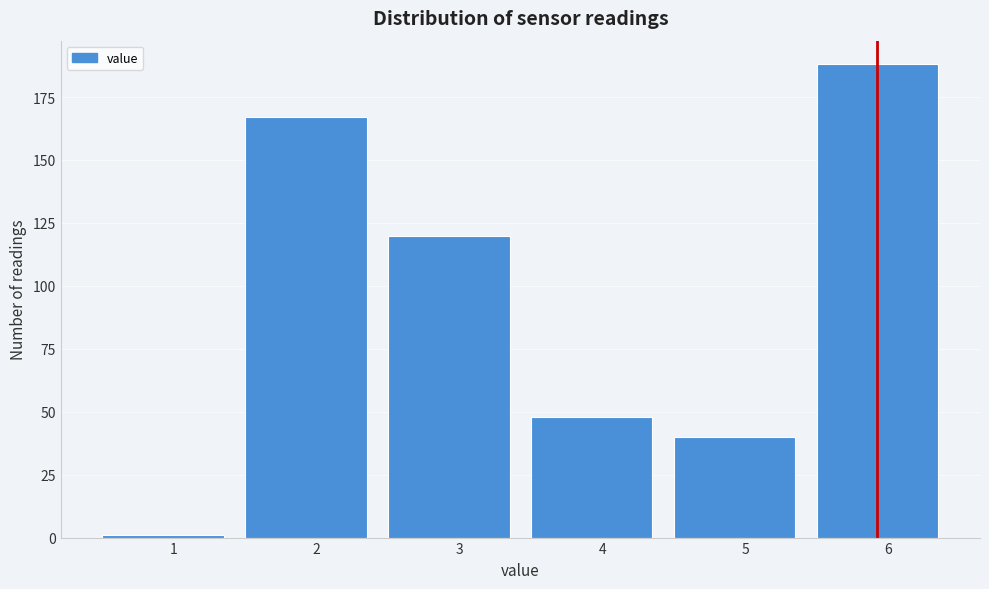

Reading left to right, transcribe all the data shown in this chart.

1=1	2=167	3=120	4=48	5=40	6=188